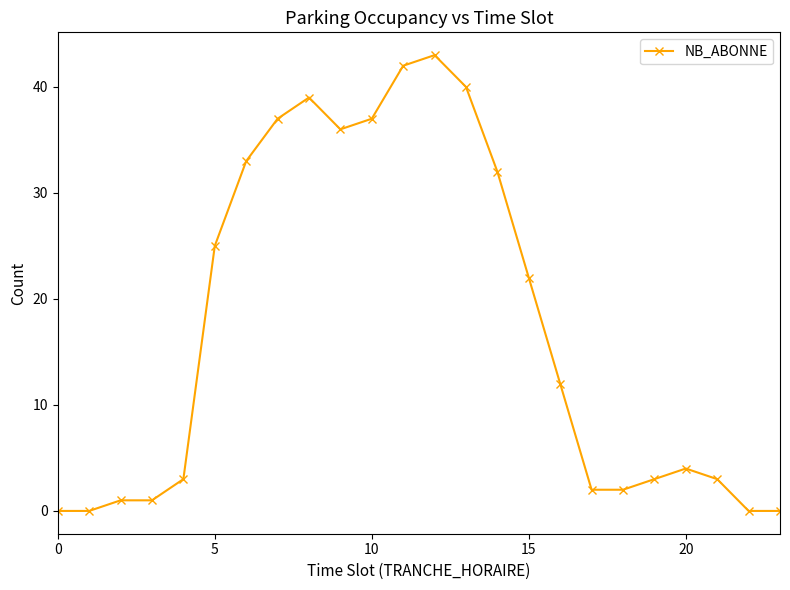

What is the value of the 11th point from the left?

37